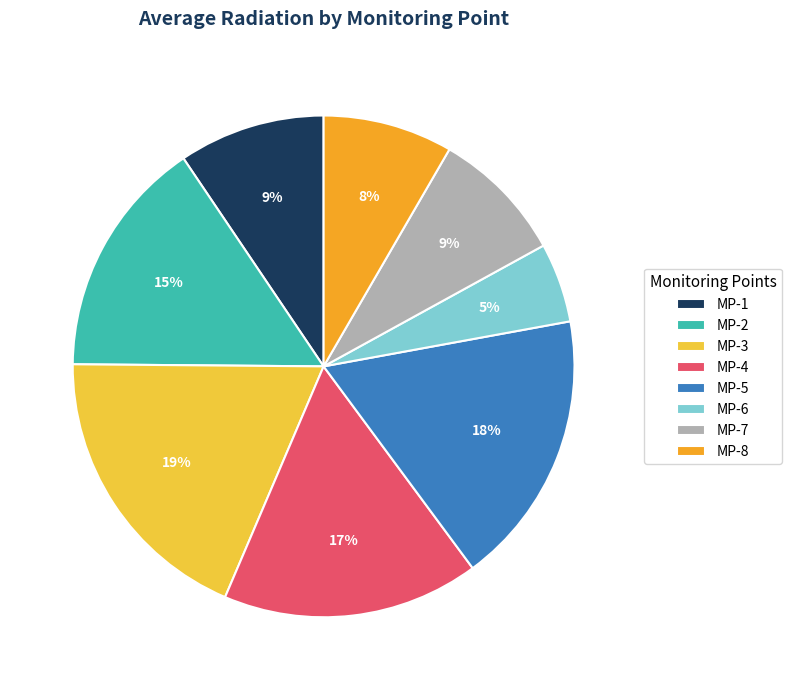

Is it true that MP-5 is 18% of the pie?

True